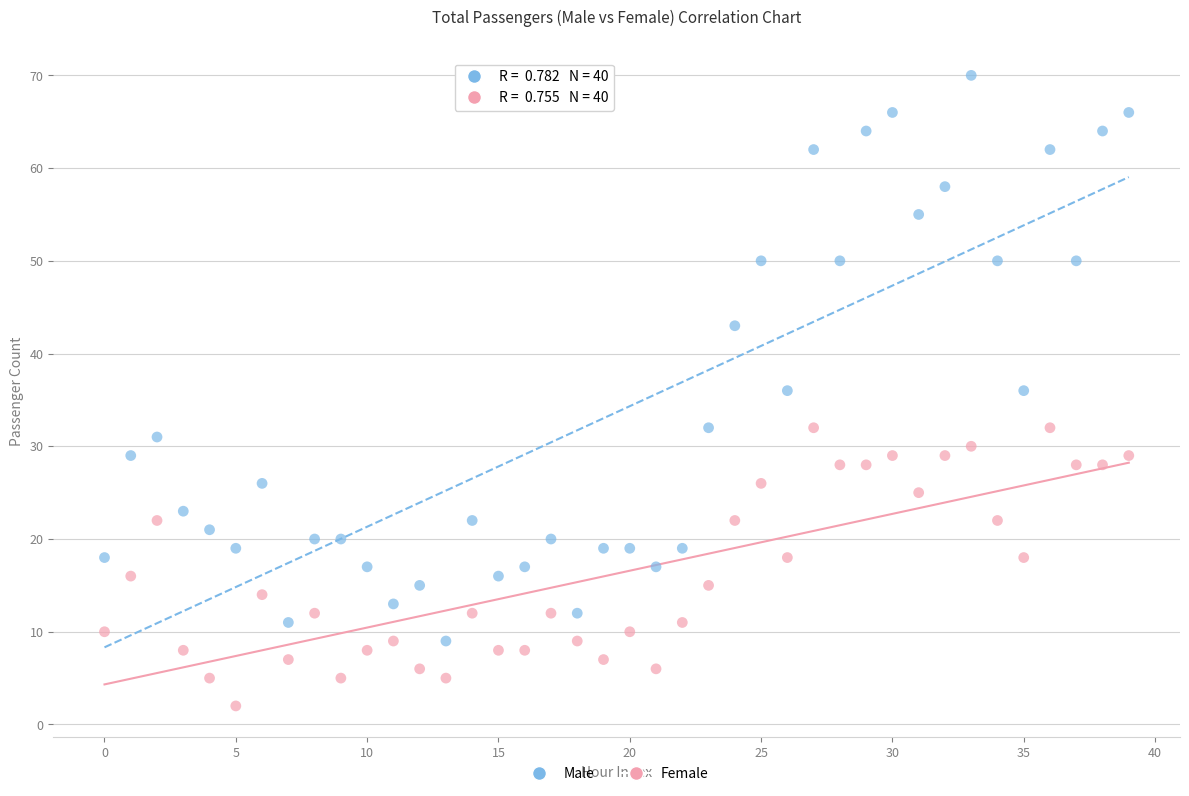

Which series reaches the minimum Y coordinate?

Female